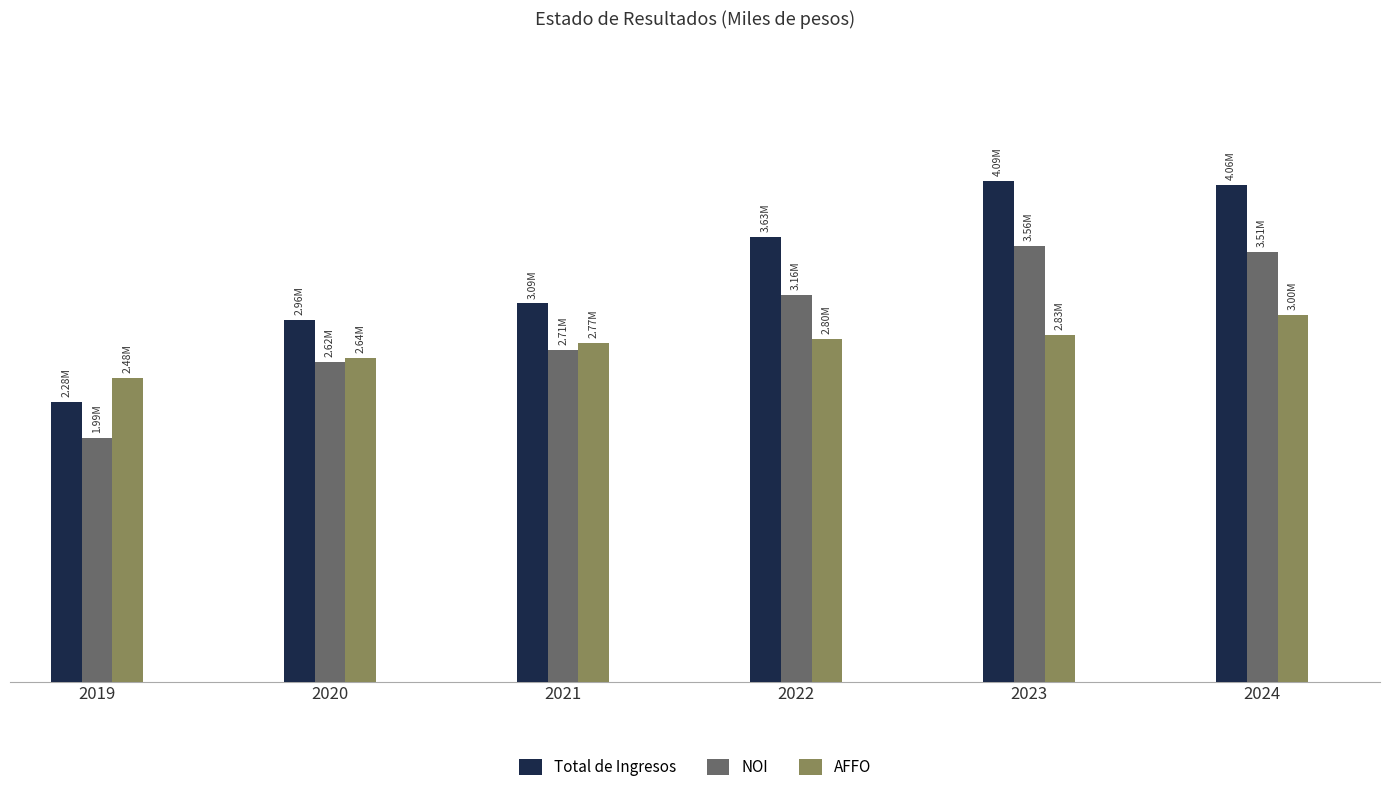

What are all the series names shown in the legend?

Total de Ingresos, NOI, AFFO